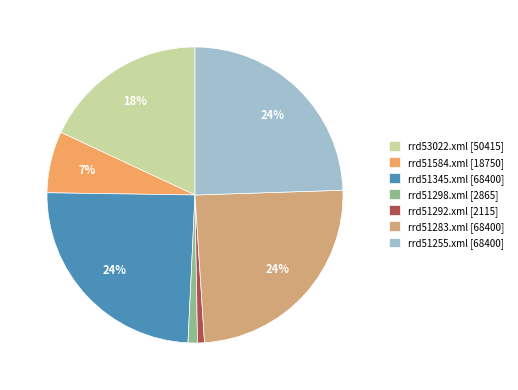

To the nearest percent, what portion does rrd53022.xml [50415] represent?

18%